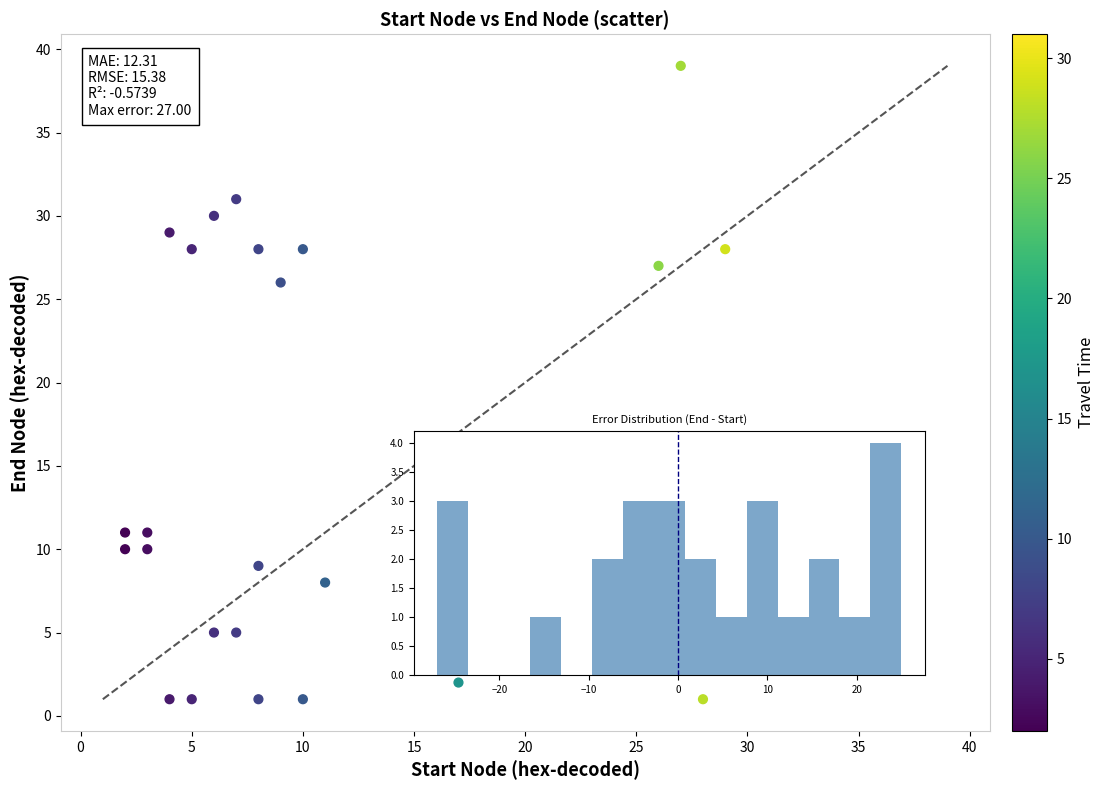

What Y value in the scatter plot is closest to 20?

26